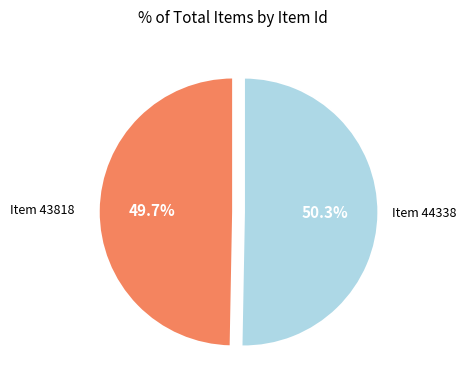

Is there any slice that represents more than half of the pie?

Yes